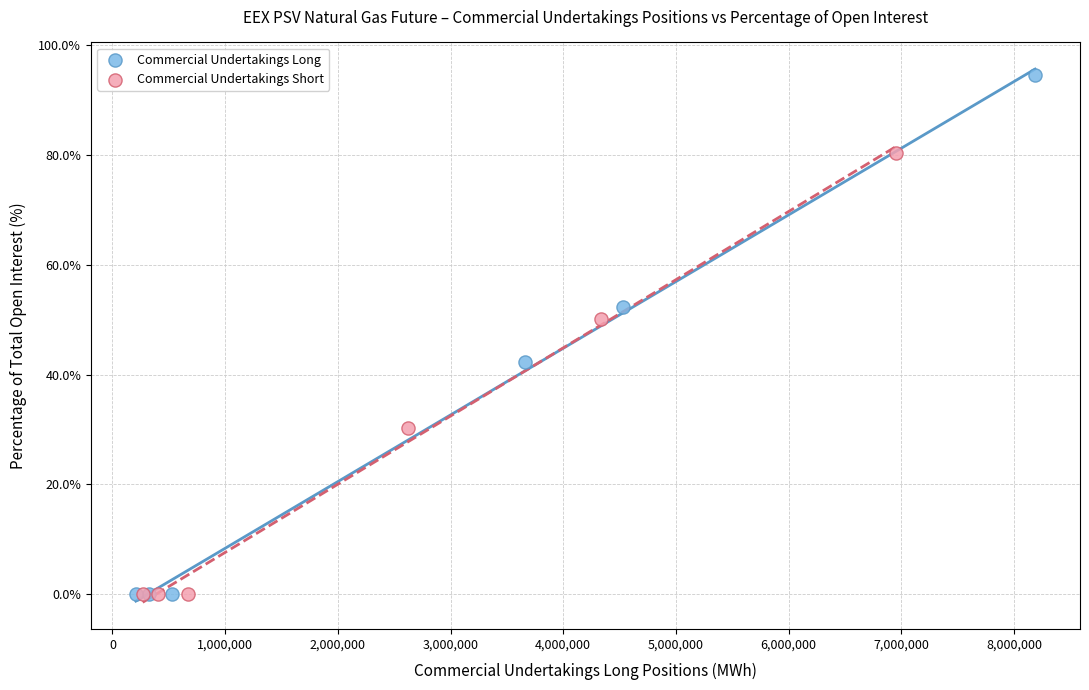

Which series has the widest spread of Y values?

Commercial Undertakings Long